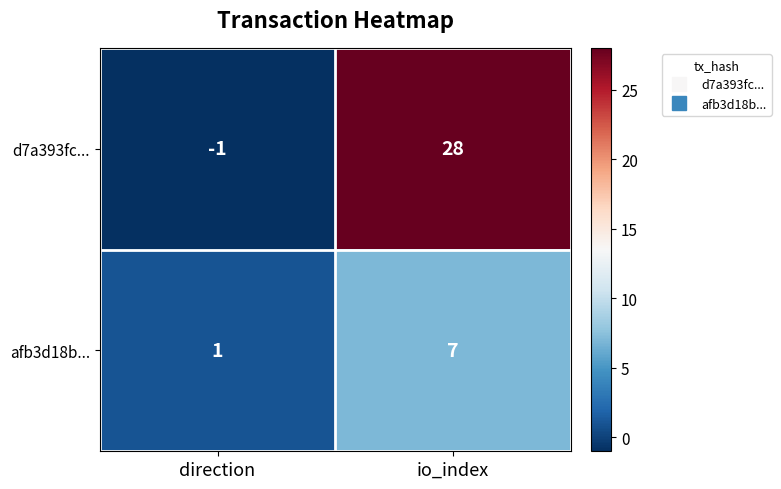

Reading left to right, what are all the values shown in this chart?

d7a393fc...: -1	28
afb3d18b...: 1	7